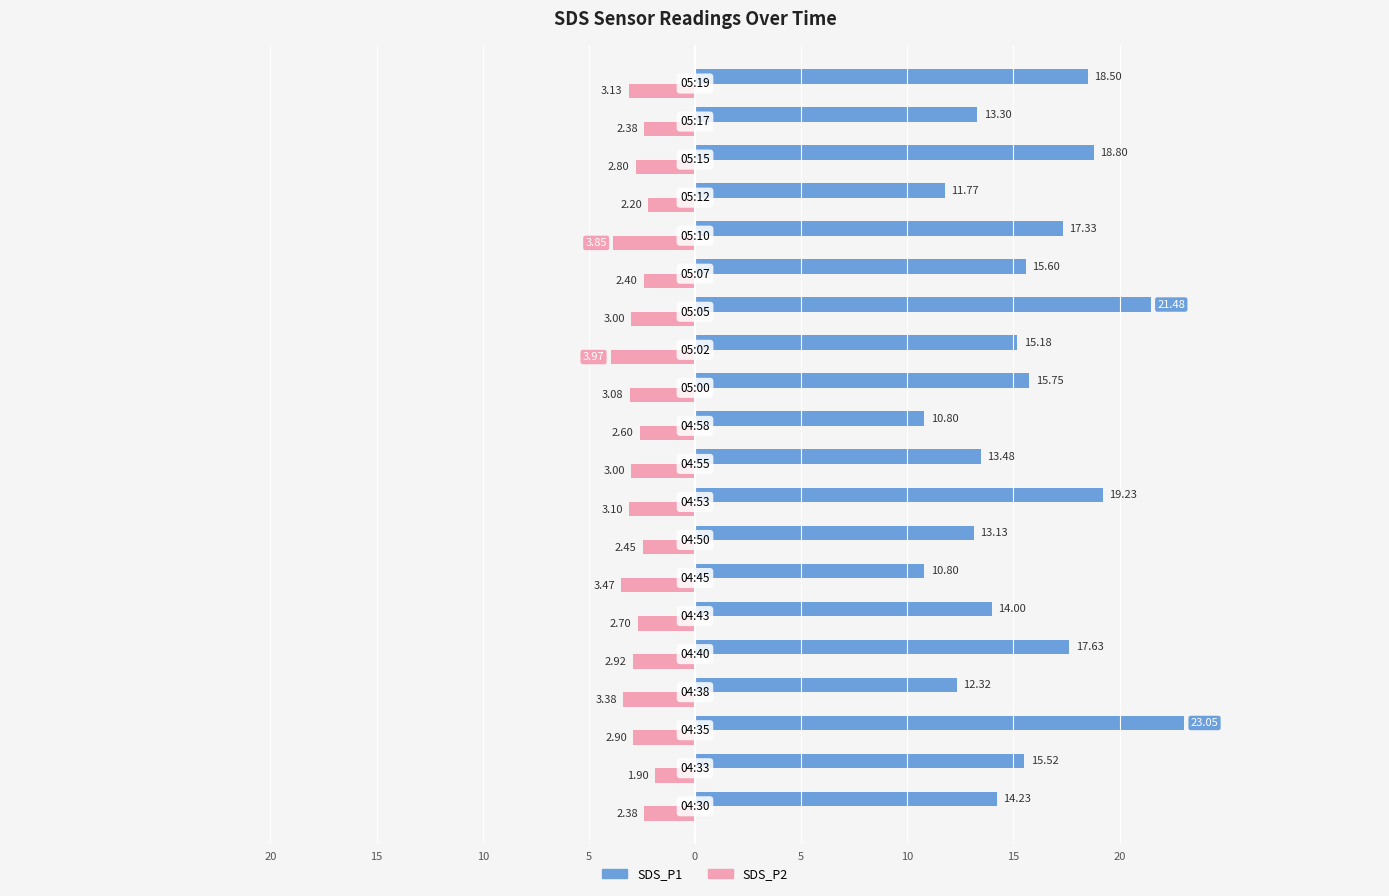

How many series are shown in this chart?

2